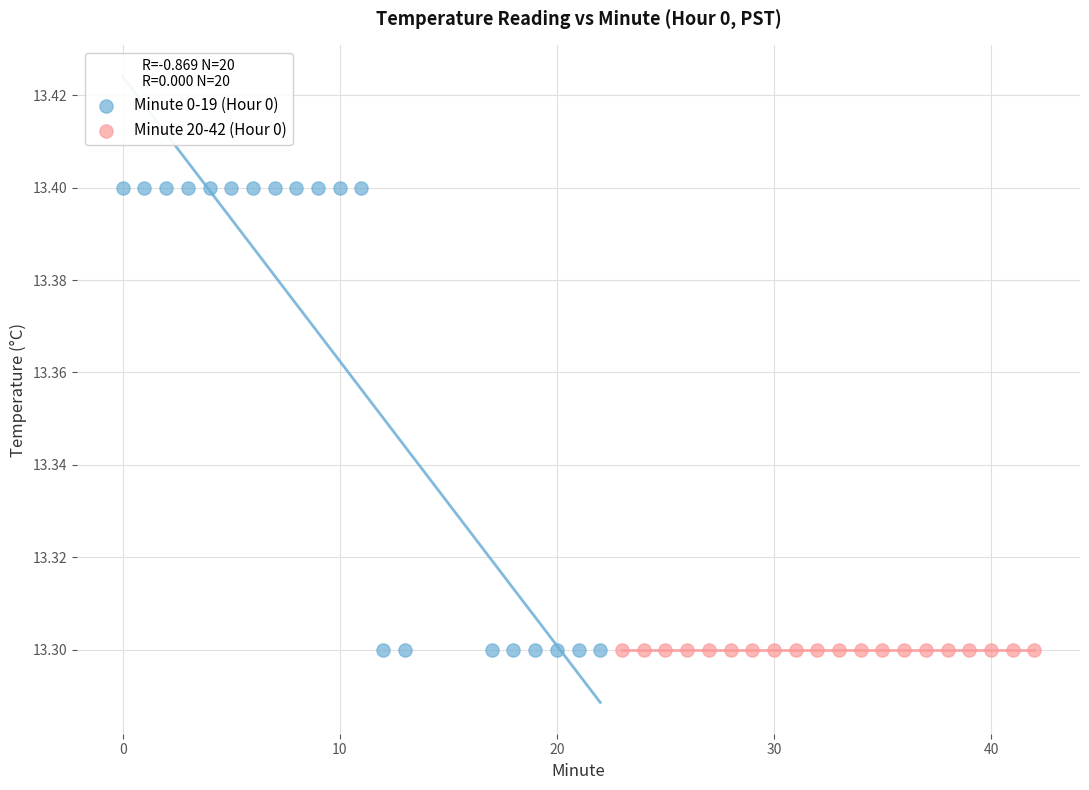

Which series contains the highest Y value?

Minute 0-19 (Hour 0)